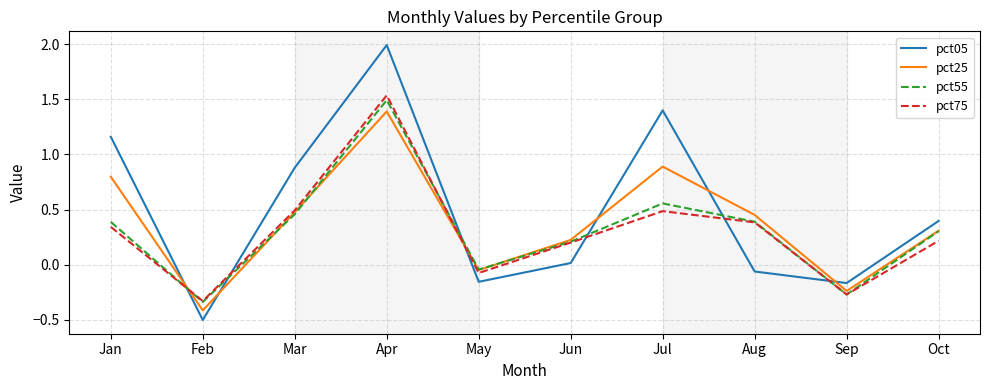

What is the maximum value for pct05?

2.0